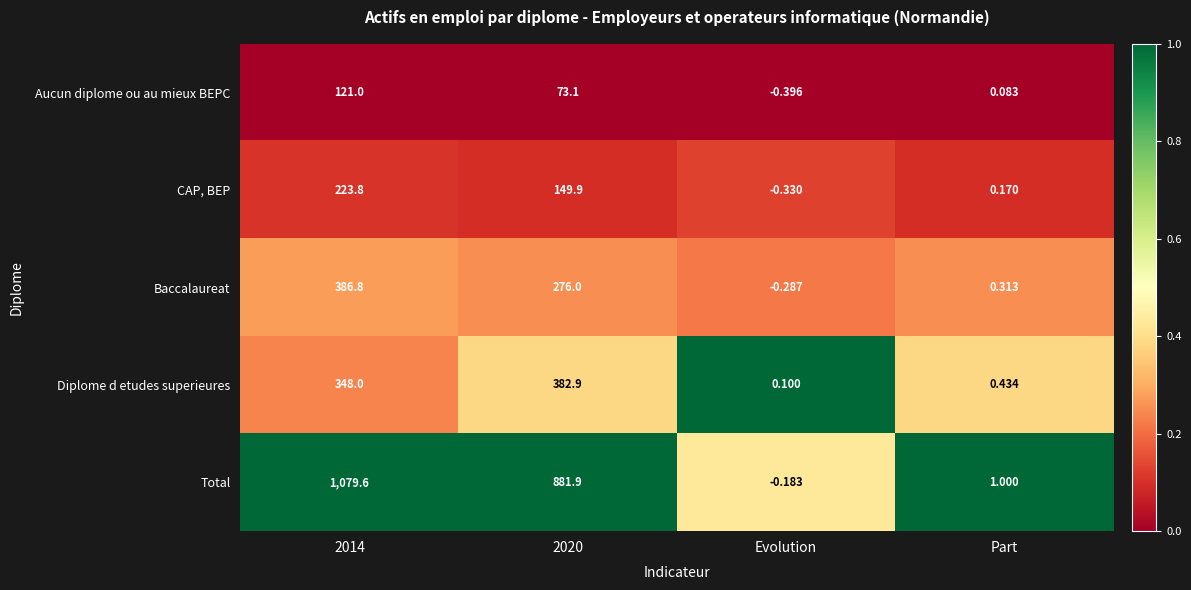

Is the value of Baccalaureat at Evolution greater than the value of CAP, BEP at 2014?

No